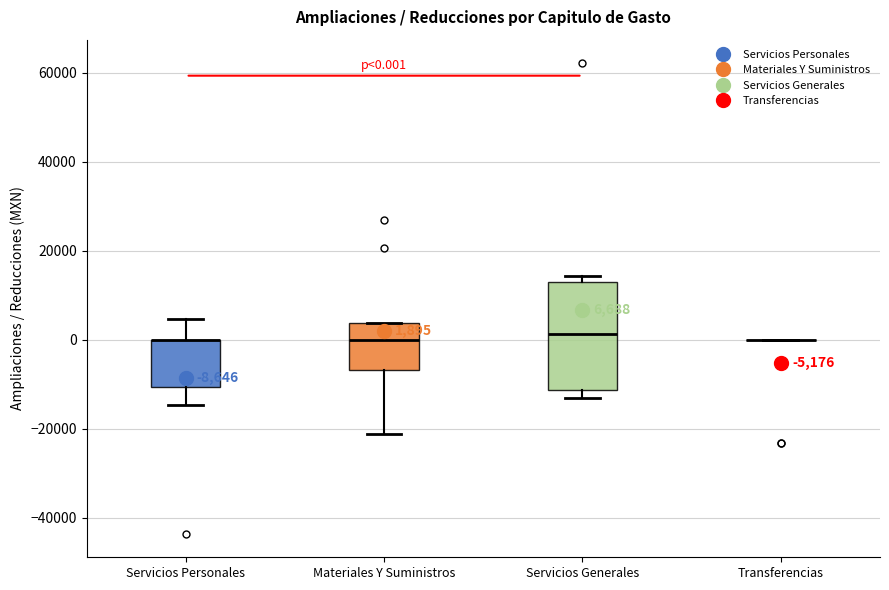

Comparing the boxes themselves (not the whiskers), which one is the tallest?

Servicios Generales